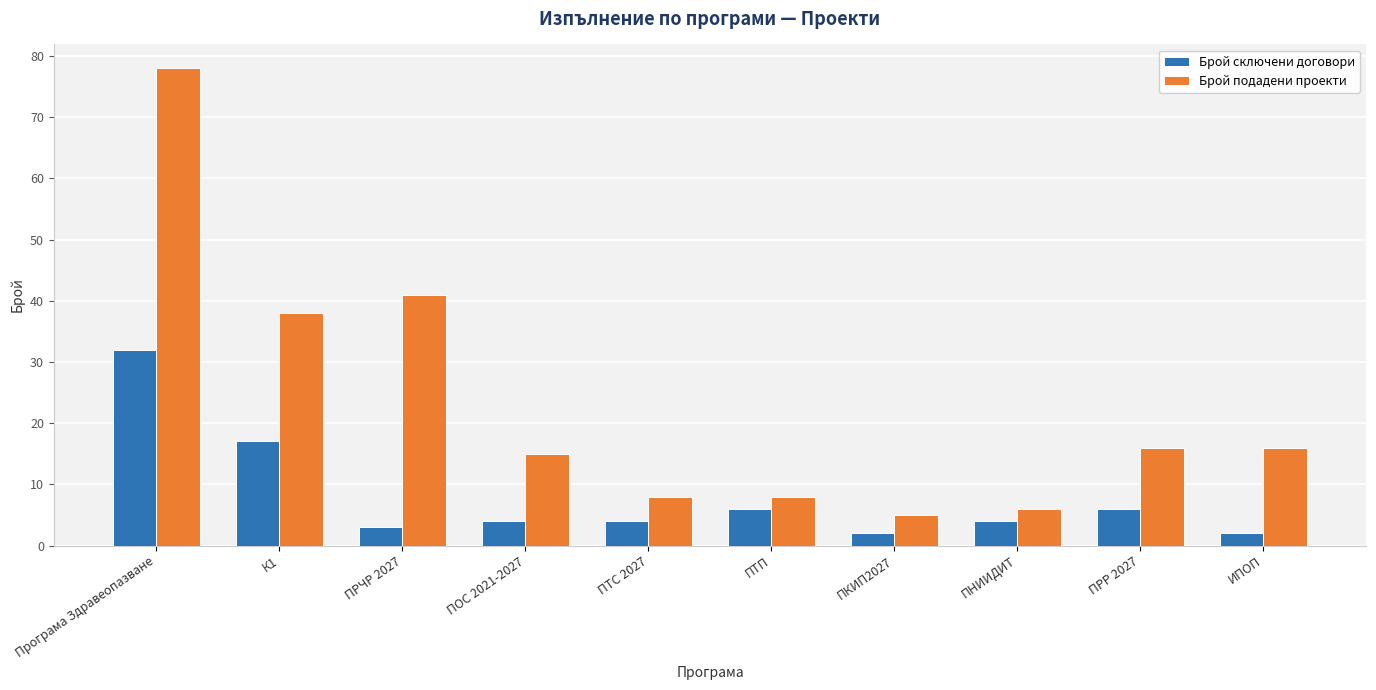

Reading left to right, what are all the values shown in this chart?

Брой сключени договори: Програма Здравеопазване=32	К1=17	ПРЧР 2027=3	ПОС 2021-2027=4	ПТС 2027=4	ПТП=6	ПКИП2027=2	ПНИИДИТ=4	ПРР 2027=6	ИПОП=2
Брой подадени проекти: Програма Здравеопазване=78	К1=38	ПРЧР 2027=41	ПОС 2021-2027=15	ПТС 2027=8	ПТП=8	ПКИП2027=5	ПНИИДИТ=6	ПРР 2027=16	ИПОП=16